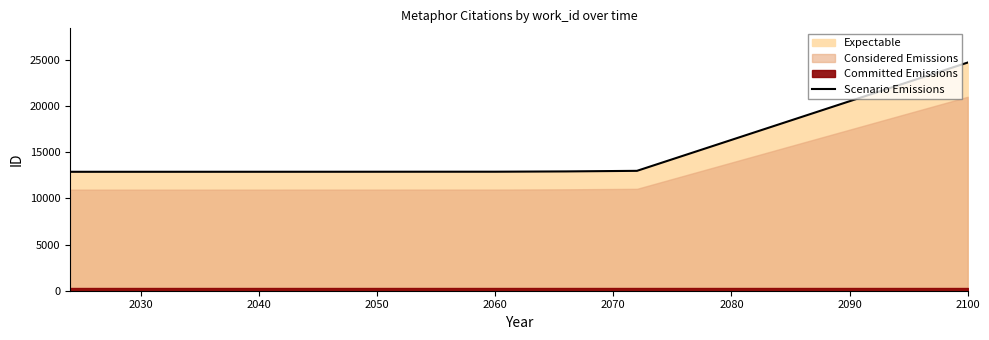

How many lines are shown in the chart?

1